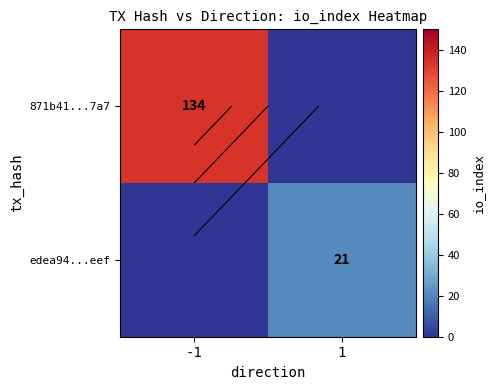

What is the difference between the maximum and minimum values in the 871b41...7a7 series?

134